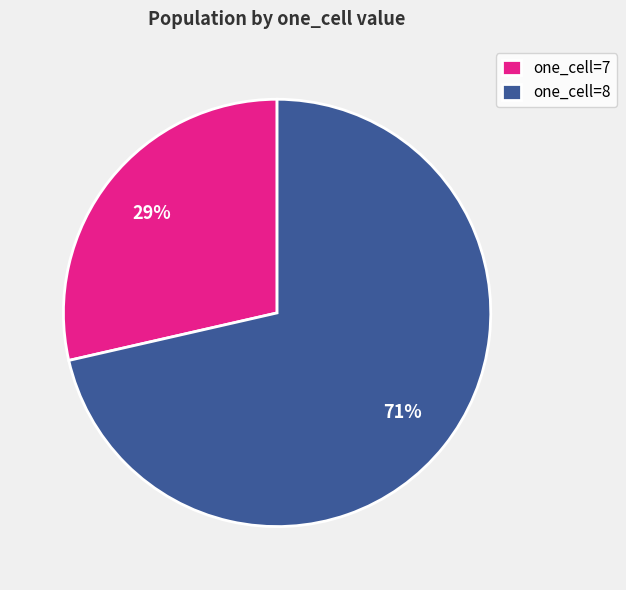

Approximately how many times larger is the value at one_cell=7 compared to one_cell=8?

0.4